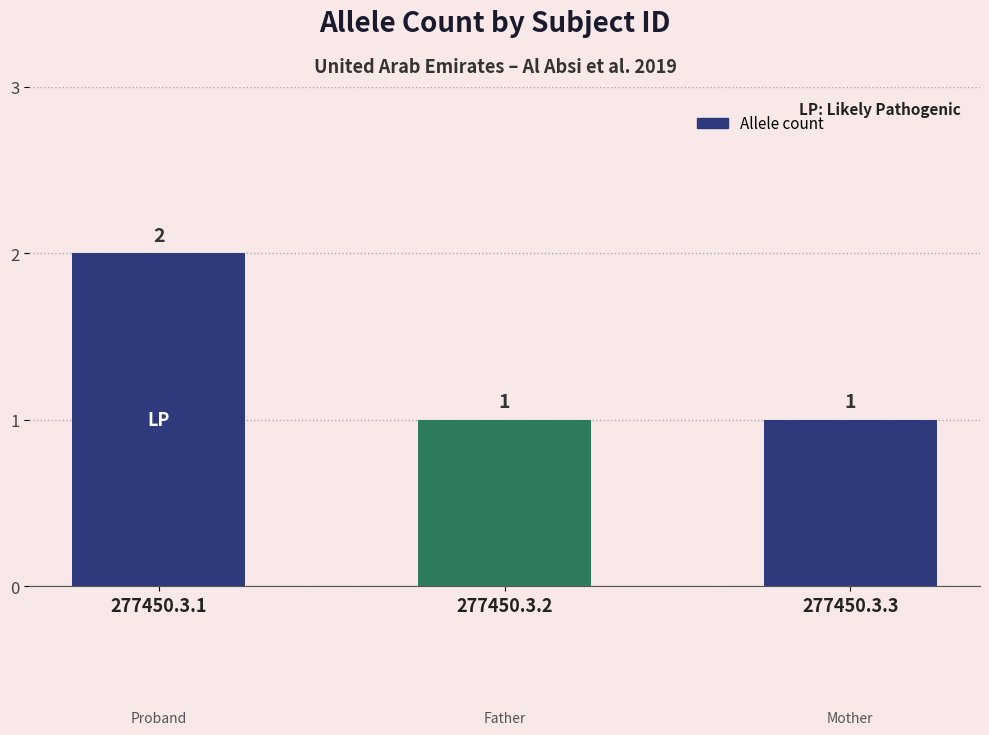

What is the smallest value displayed?

1